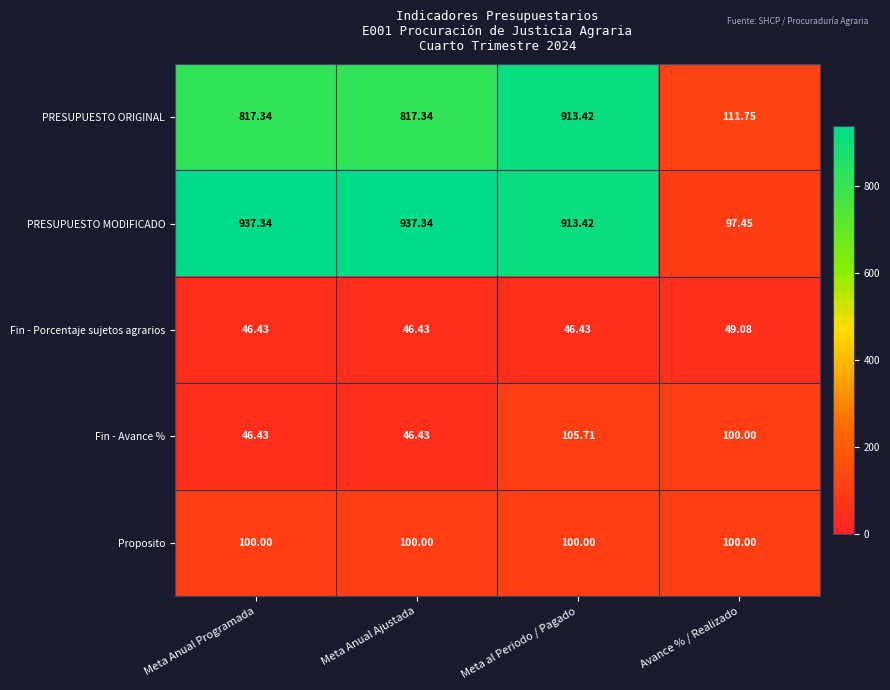

What is the total value across all series at Meta Anual Programada?

1947.5